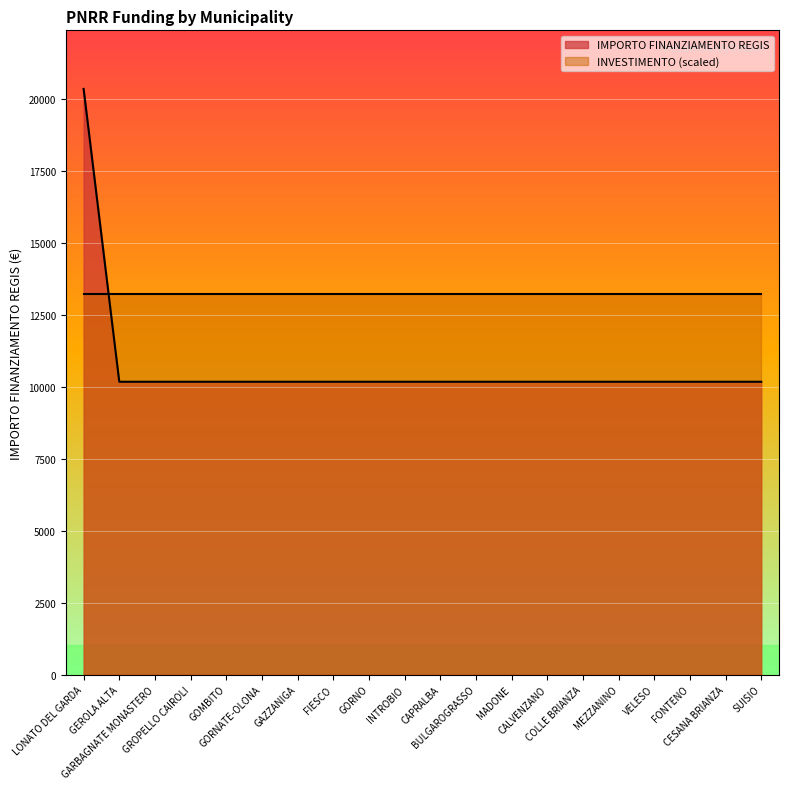

Reading right to left, what are all the values shown in this chart?

SUISIO=10172	CESANA BRIANZA=10172	FONTENO=10172	VELESO=10172	MEZZANINO=10172	COLLE BRIANZA=10172	CALVENZANO=10172	MADONE=10172	BULGAROGRASSO=10172	CAPRALBA=10172	INTROBIO=10172	GORNO=10172	FIESCO=10172	GAZZANIGA=10172	GORNATE-OLONA=10172	GOMBITO=10172	GROPELLO CAIROLI=10172	GARBAGNATE MONASTERO=10172	GEROLA ALTA=10172	LONATO DEL GARDA=20344